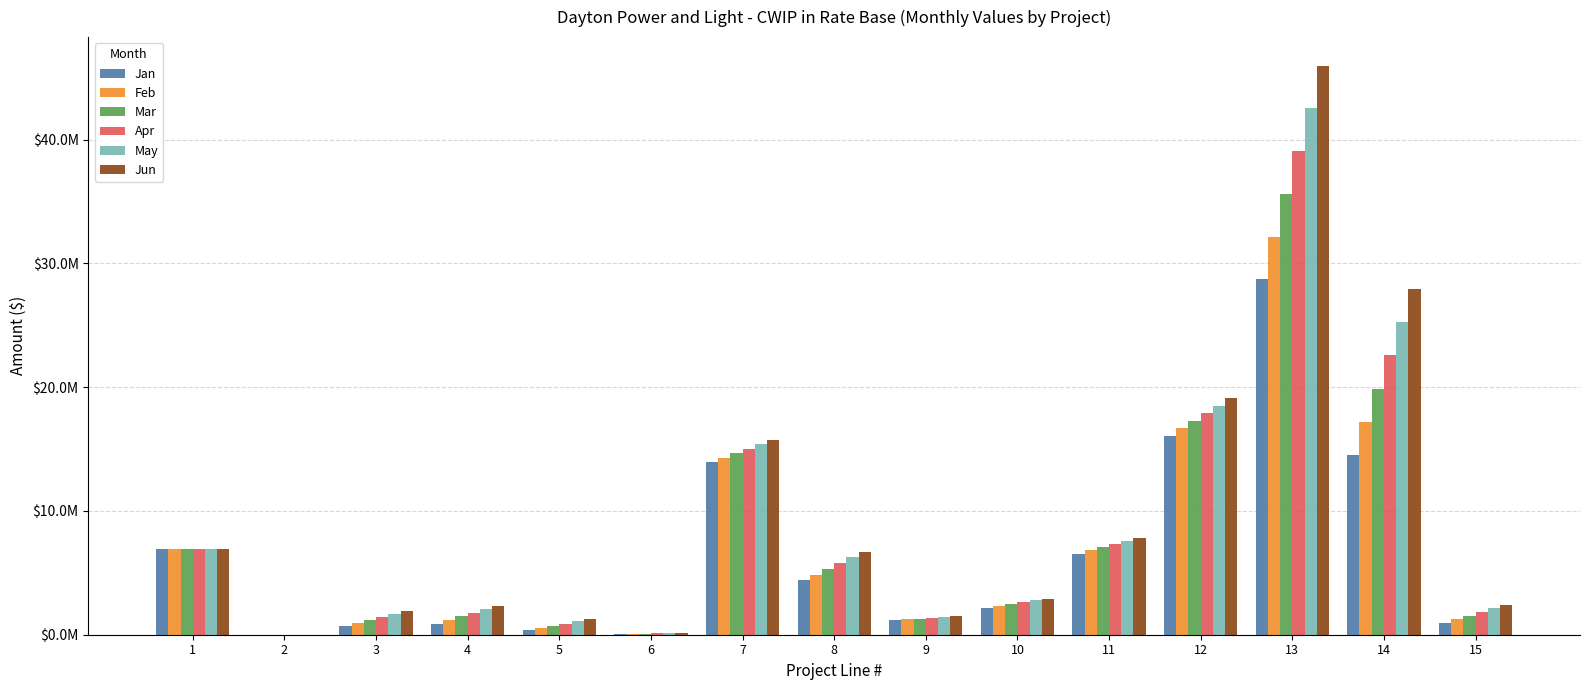

At which label does Jun first exceed 2926259?

1